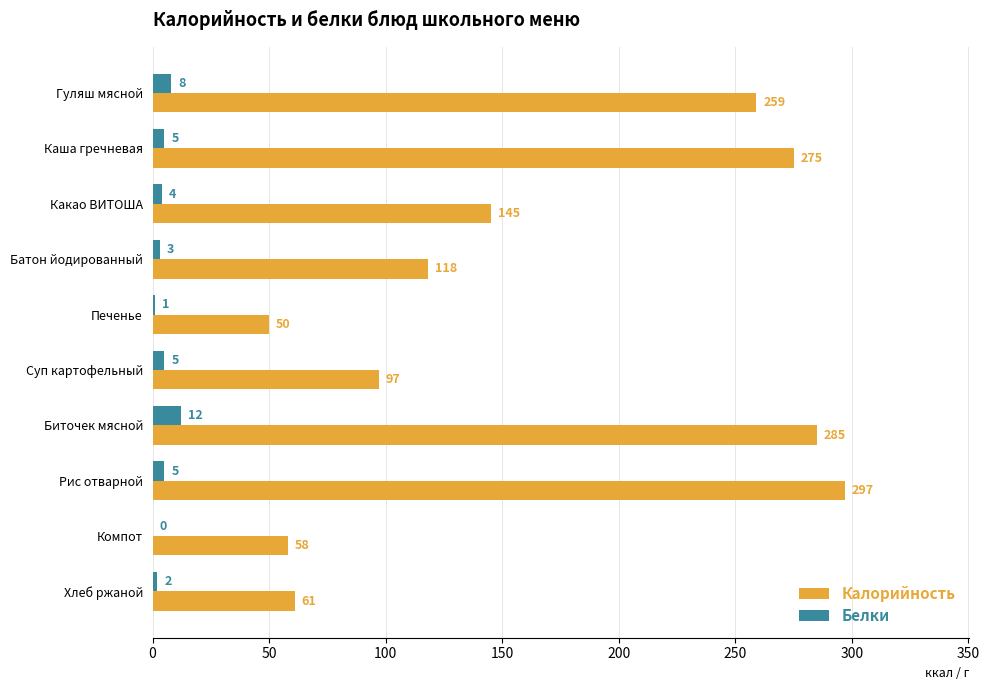

True or false: Калорийность has a value of 32 at Печенье.

False